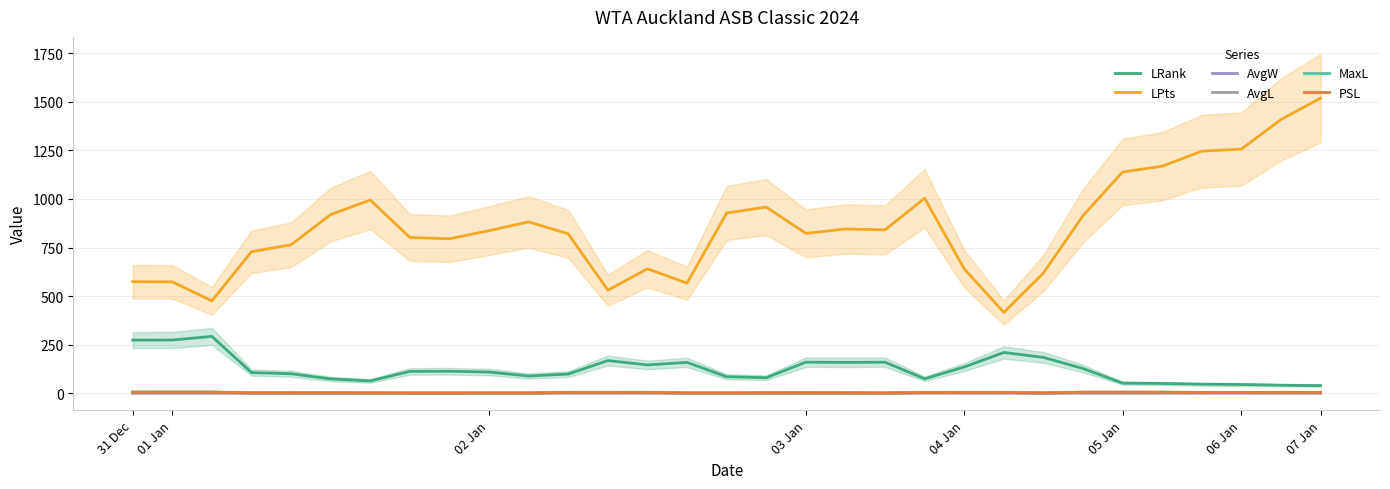

How many values in the LPts series are below 837?

15